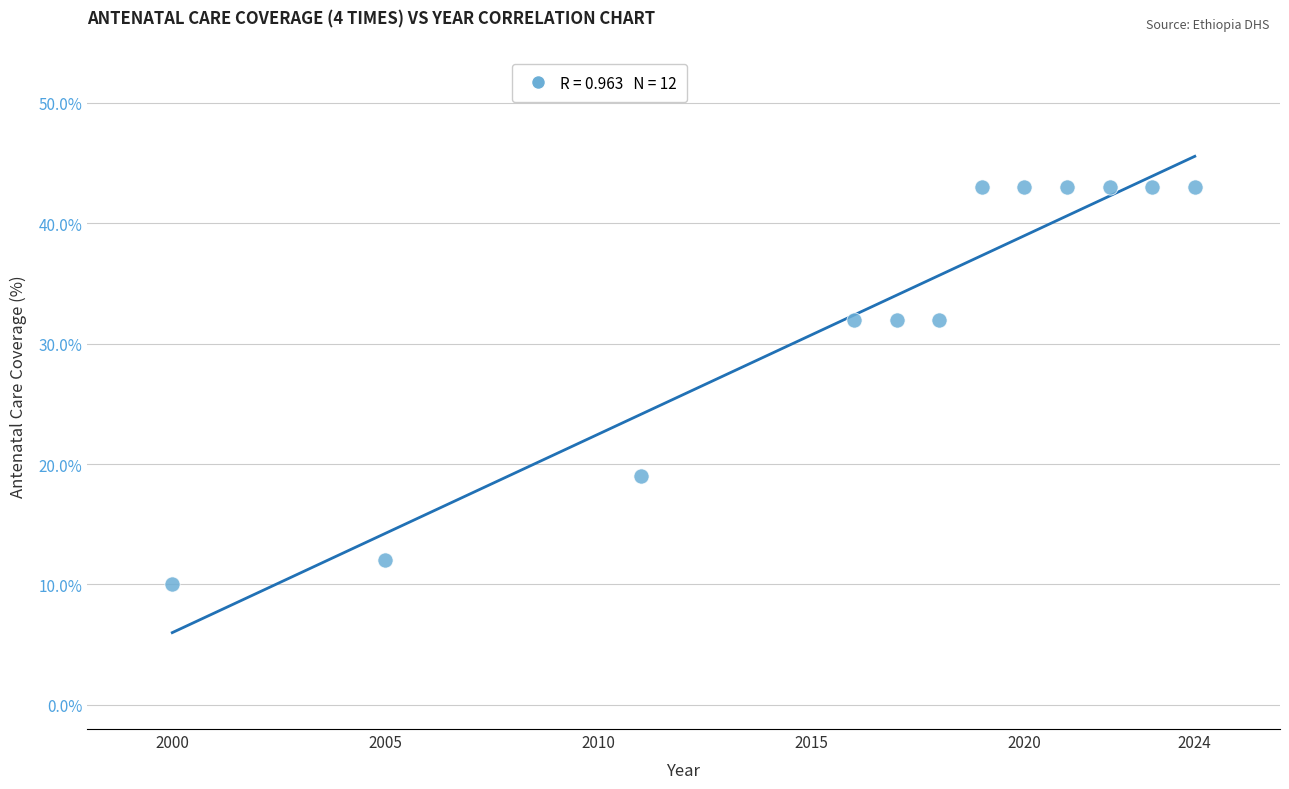

What is the range of X values (max minus min)?

24